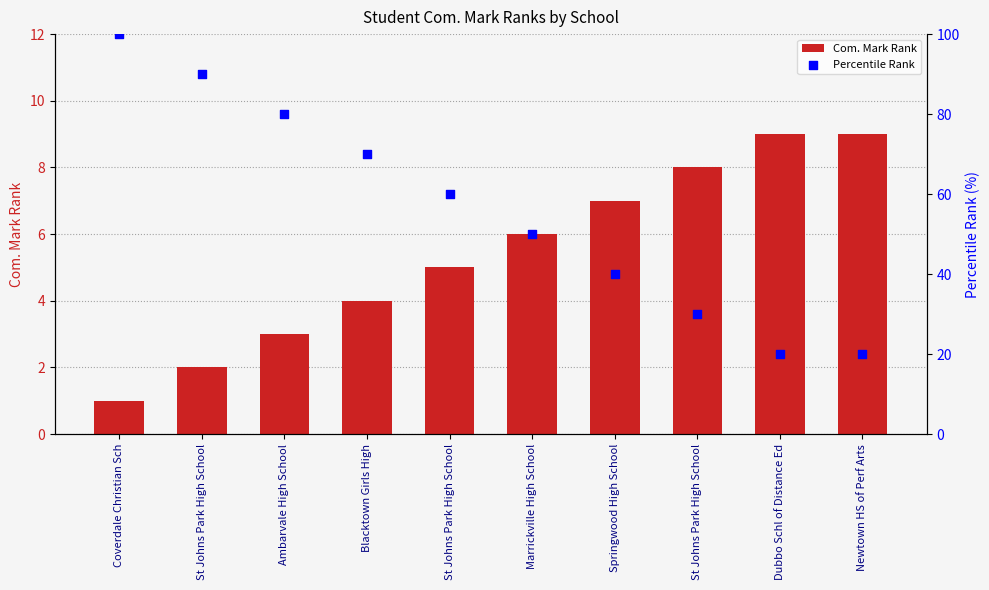

At how many categories does at least one series exceed 40?

6